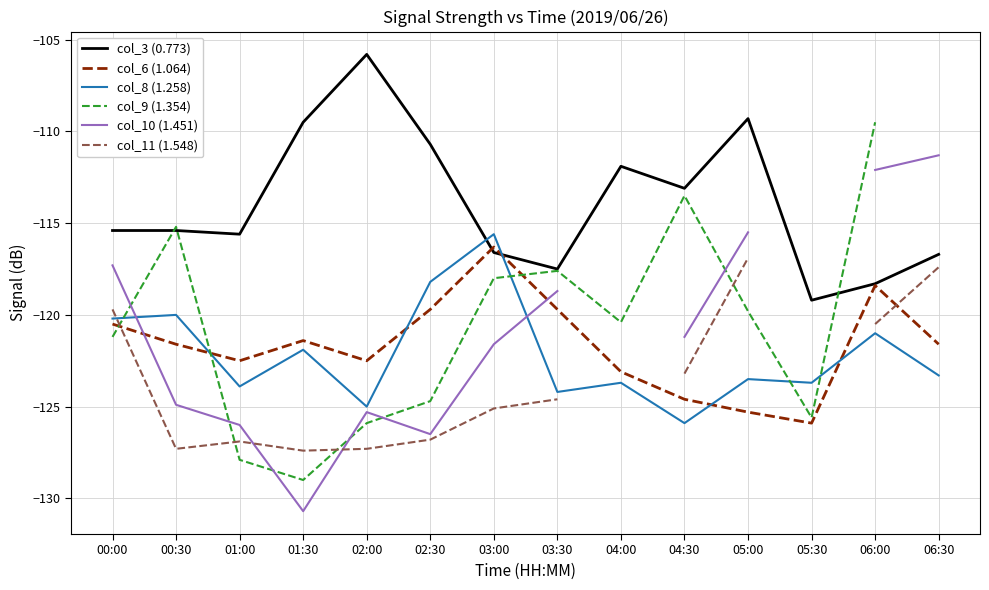

What is the highest value of the col_8 (1.258) series?

-115.6